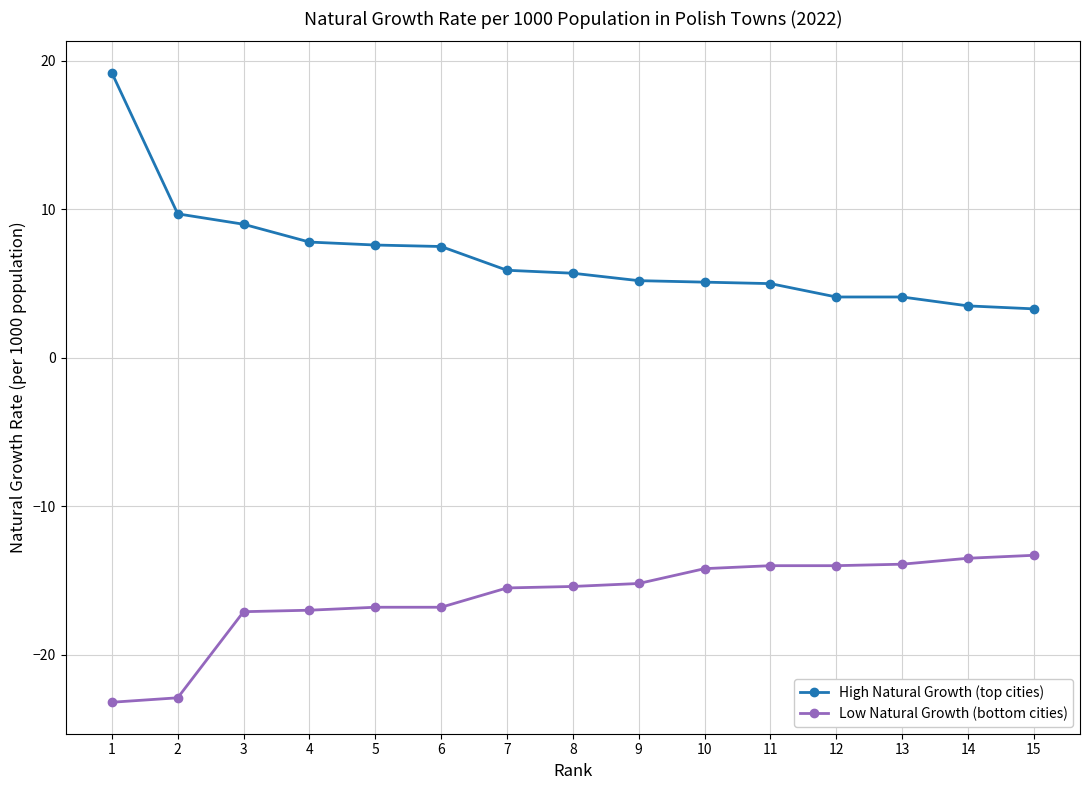

Is the value of Low Natural Growth (bottom cities) at 9 greater than the value of High Natural Growth (top cities) at 1?

No